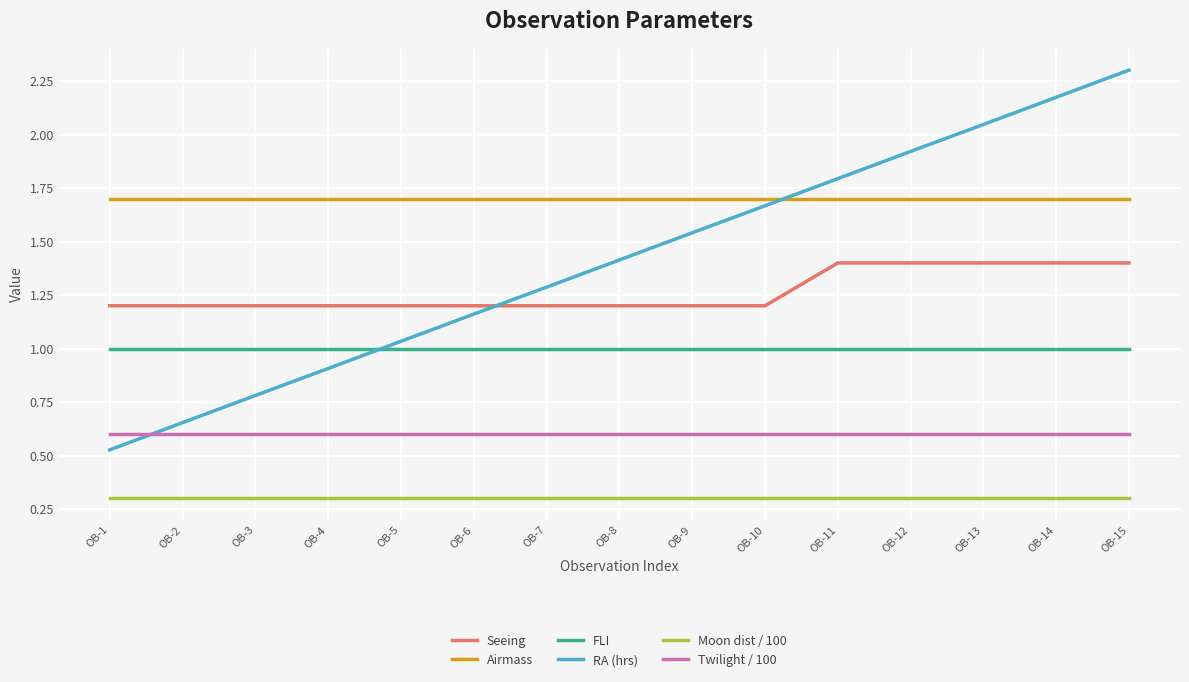

What is the highest value of the Twilight / 100 series?

0.6